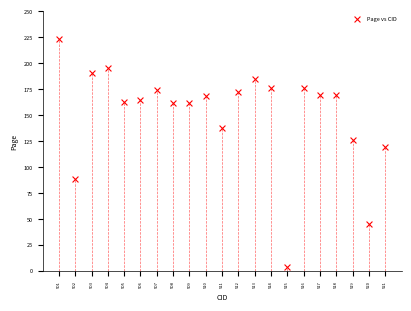

What is the range of X values (max minus min)?

20